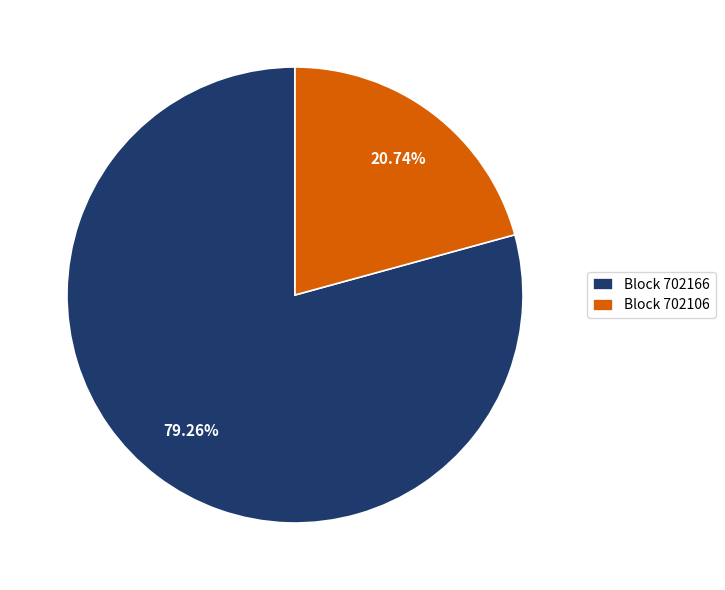

How many segments does this pie chart have?

2